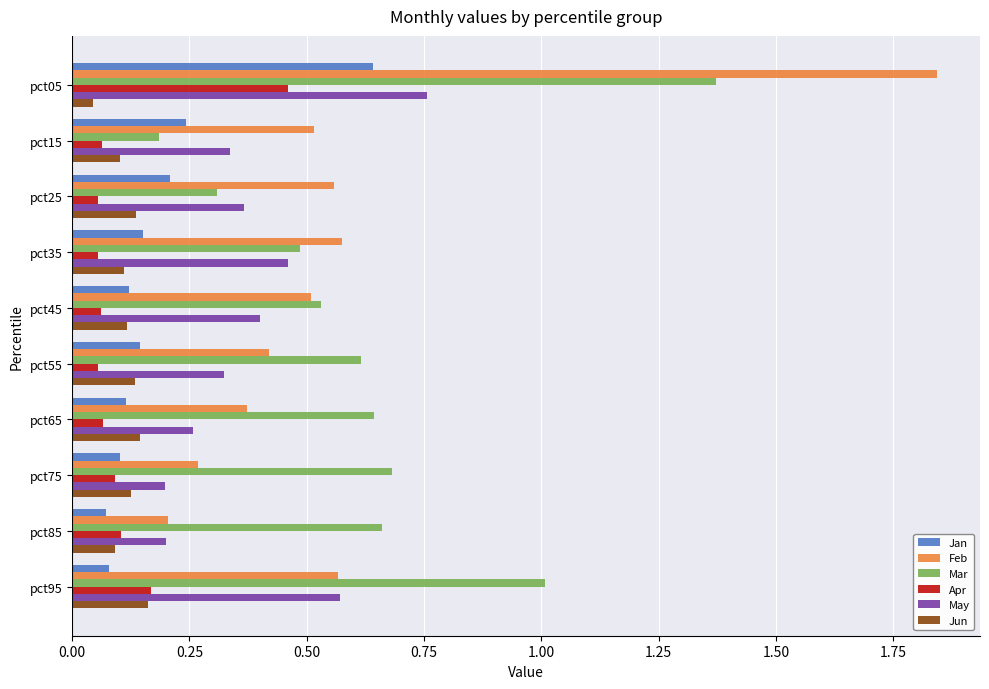

List the series in order of their peak value, lowest first.

Jun, Apr, Jan, May, Mar, Feb